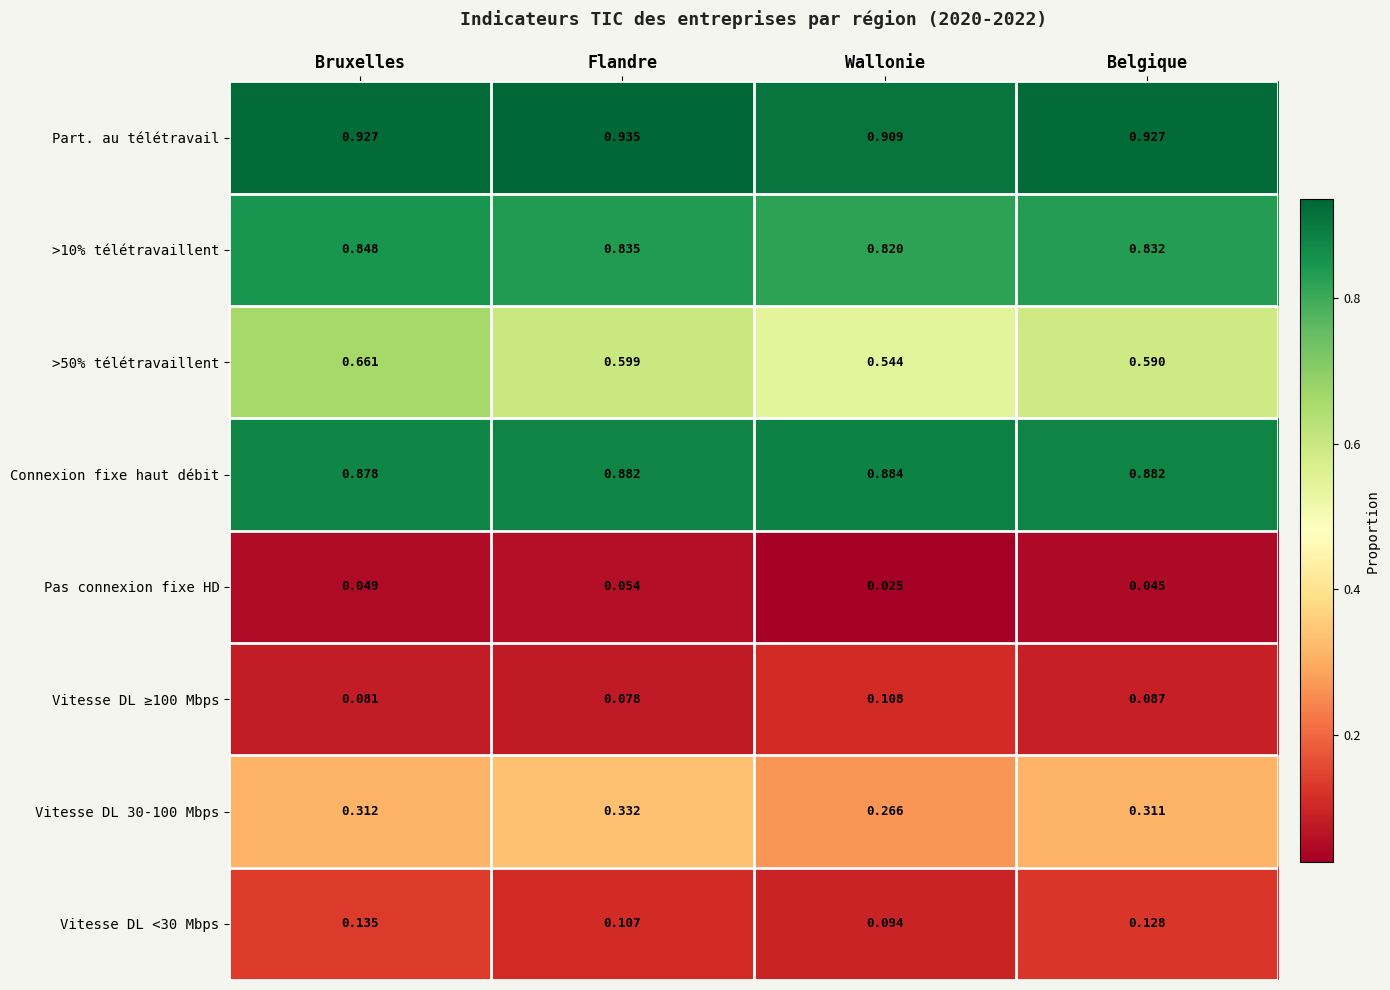

Is the value of Vitesse DL 30-100 Mbps at Flandre greater than the value of >50% télétravaillent at Belgique?

No